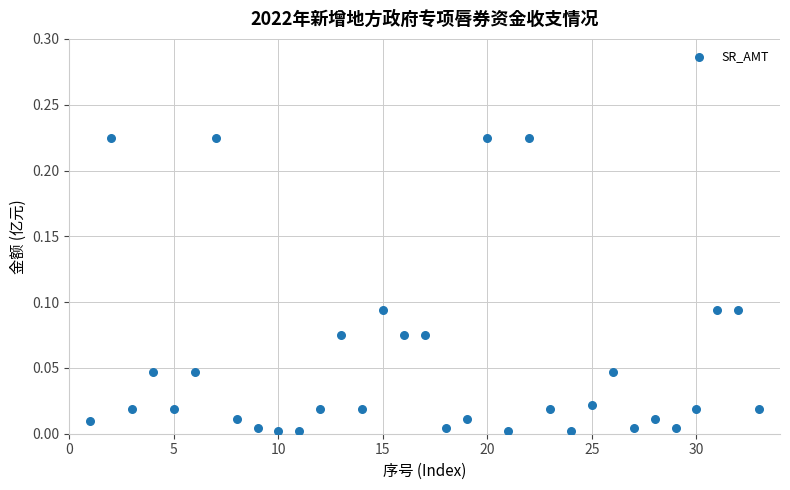

What is the range of X values (max minus min)?

32.0